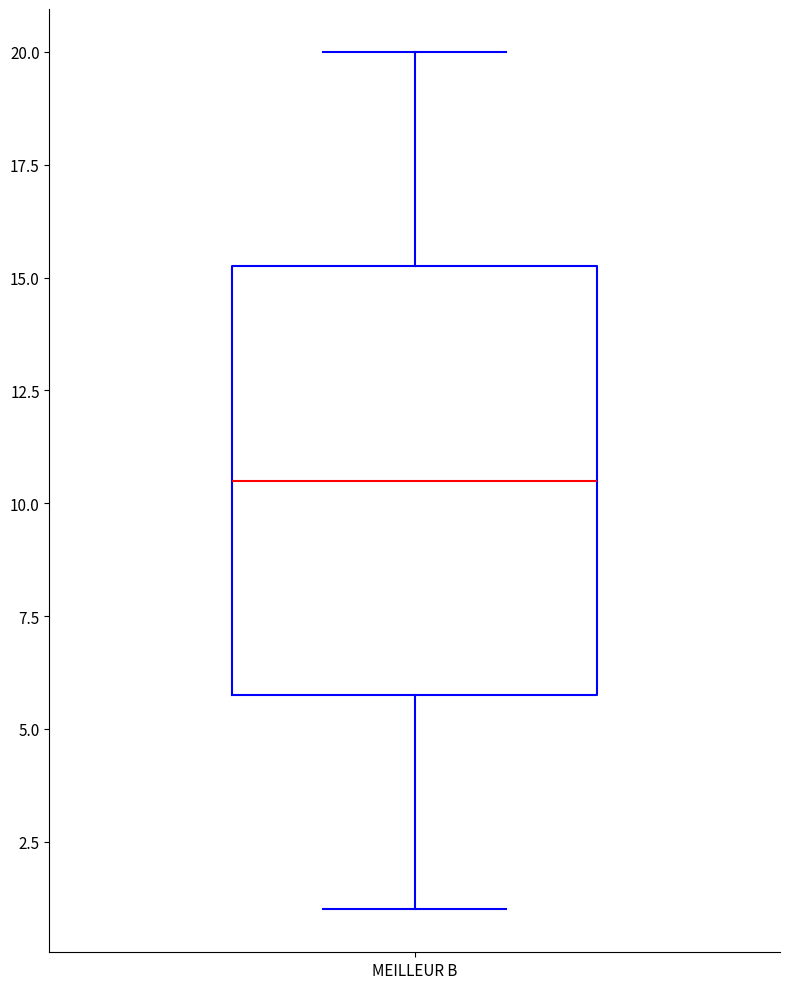

Where does the upper whisker of the box for MEILLEUR B end on the y-axis? The values are not printed on the chart, so give them approximately, as read against the axis.

20.0